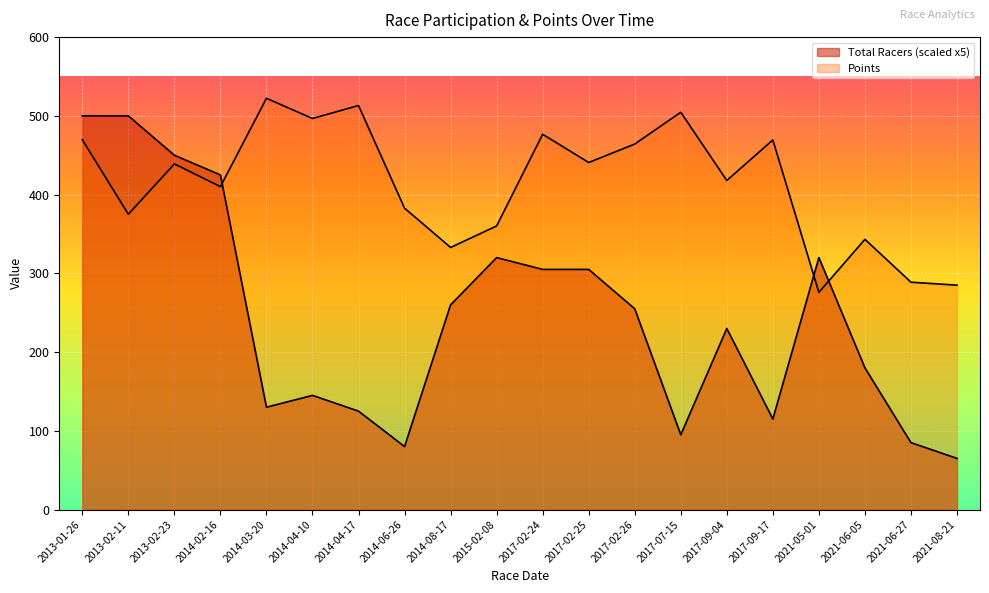

What is the highest value of the Points series?

522.3